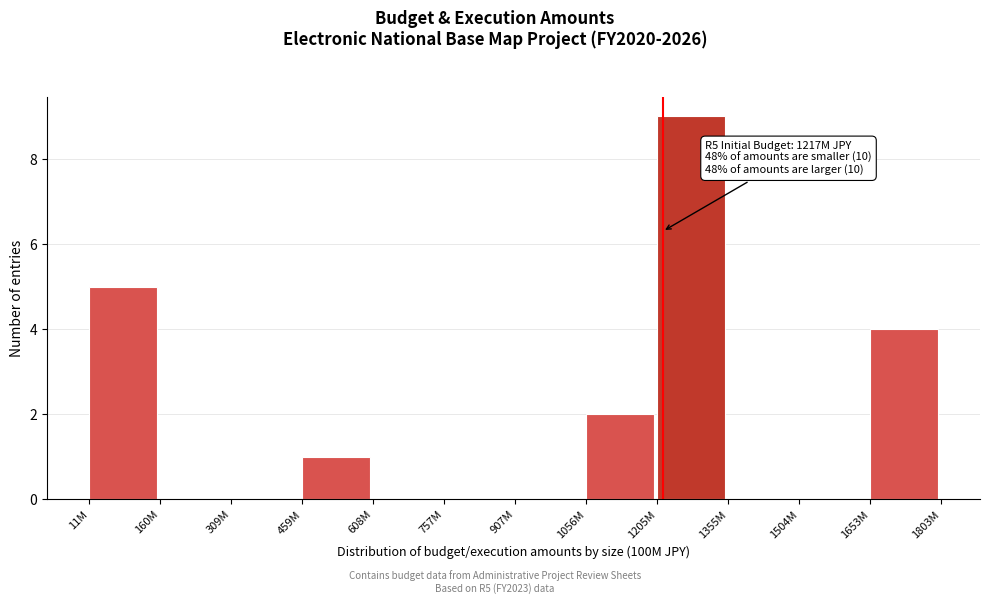

Reading left to right, transcribe all the data shown in this chart.

11M=5	160M=0	309M=0	459M=1	608M=0	757M=0	907M=0	1056M=2	1205M=9	1355M=0	1504M=0	1653M=4